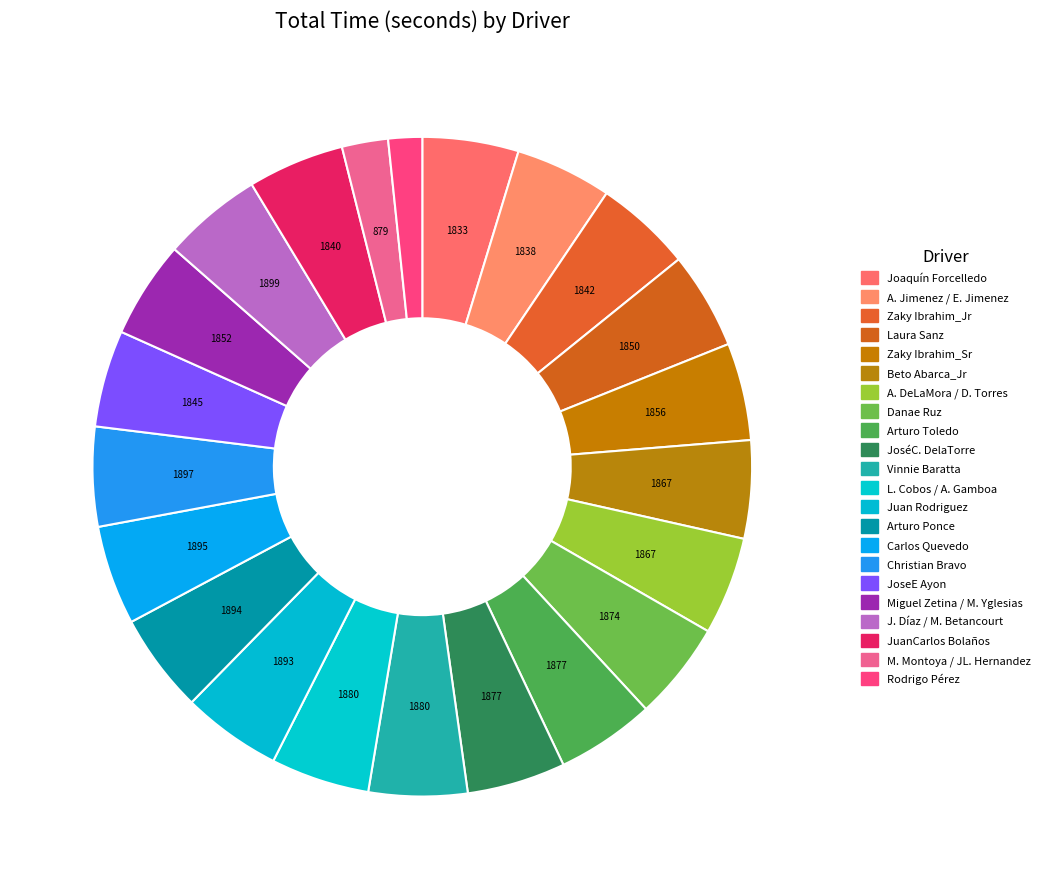

To the nearest percent, what is the average slice percentage?

5%